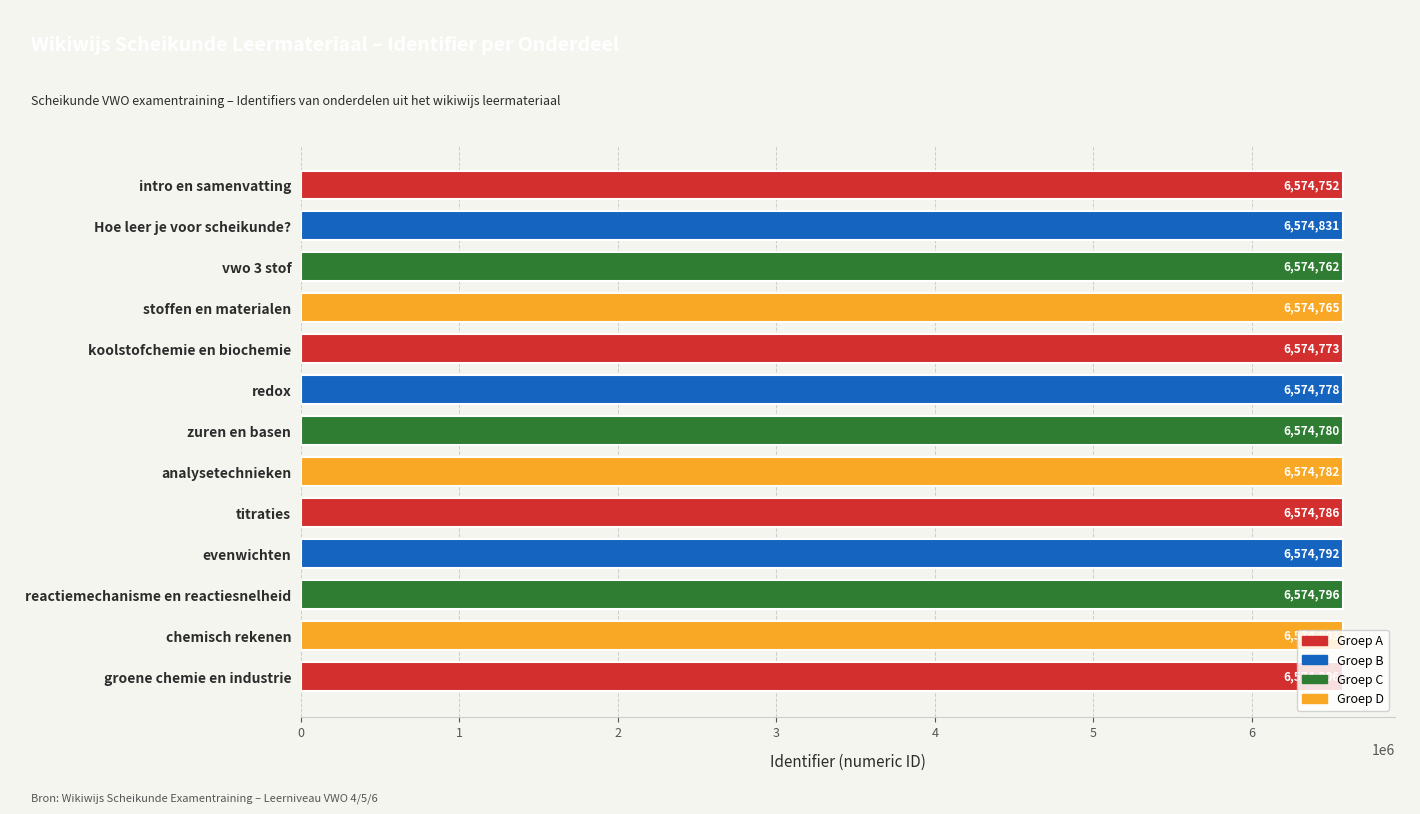

Where is the data nearest to the value 6574791?

evenwichten